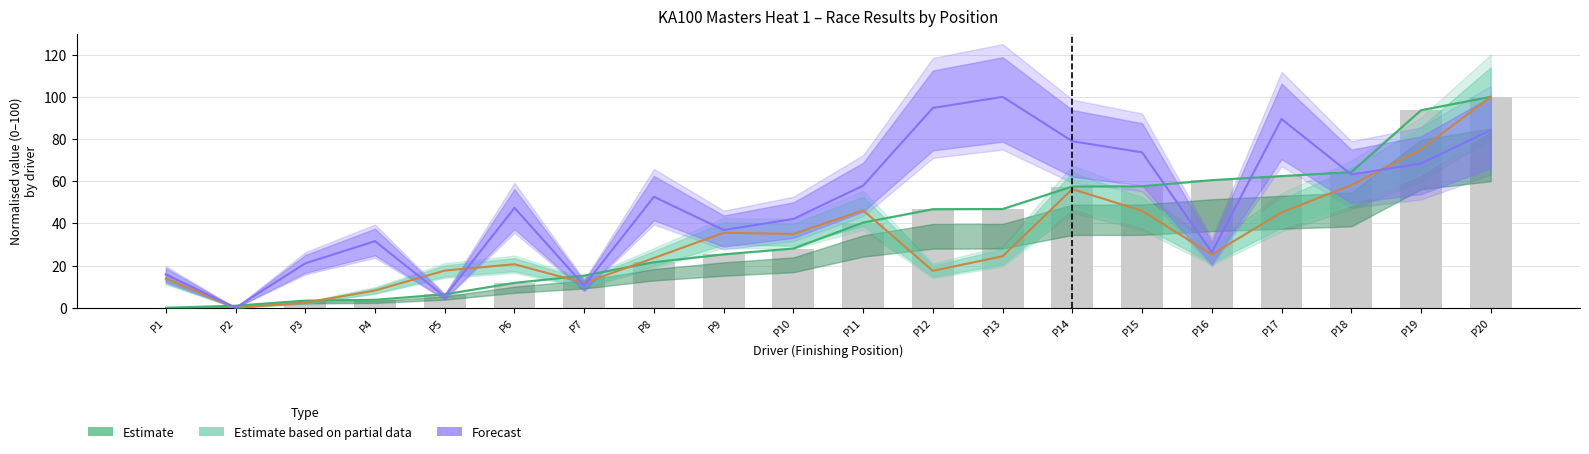

What is the difference between the highest and lowest values at P7?

4.7